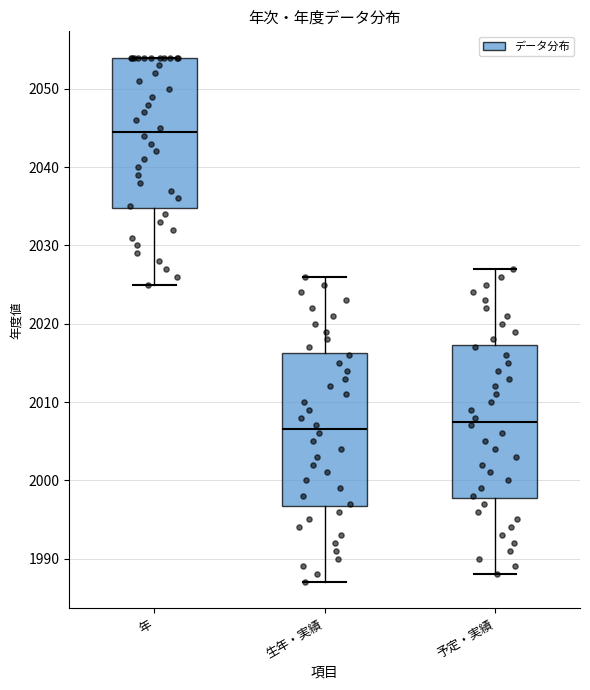

Reading left to right, transcribe this box plot: for each box, give where its median line is, the range the box spans, and where its two whiskers end, as read against the y-axis. The values are not printed on the chart, so give them approximately, as read against the axis.

年: median 2045, box 2035 to 2054, whiskers 2025 to 2054
生年・実績: median 2007, box 1997 to 2016, whiskers 1987 to 2026
予定・実績: median 2008, box 1998 to 2017, whiskers 1988 to 2027